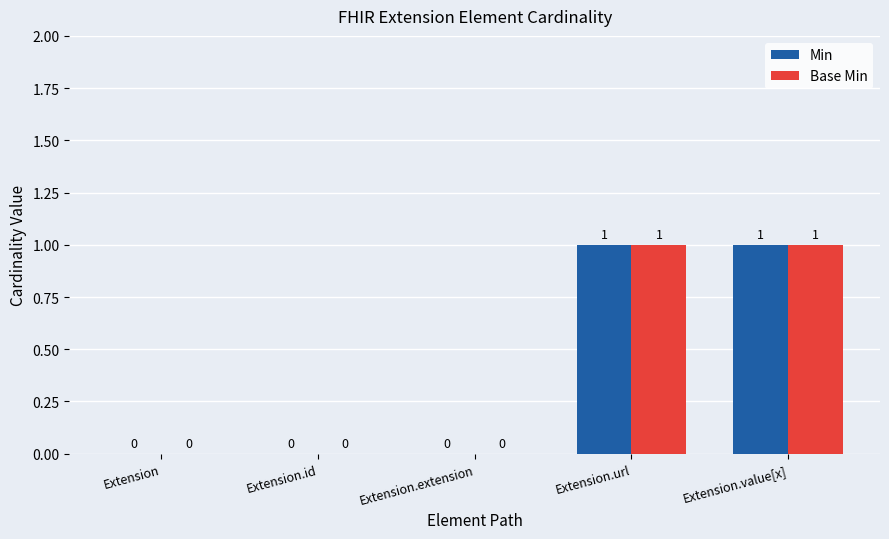

How many Base Min values are between 0 and 1?

5